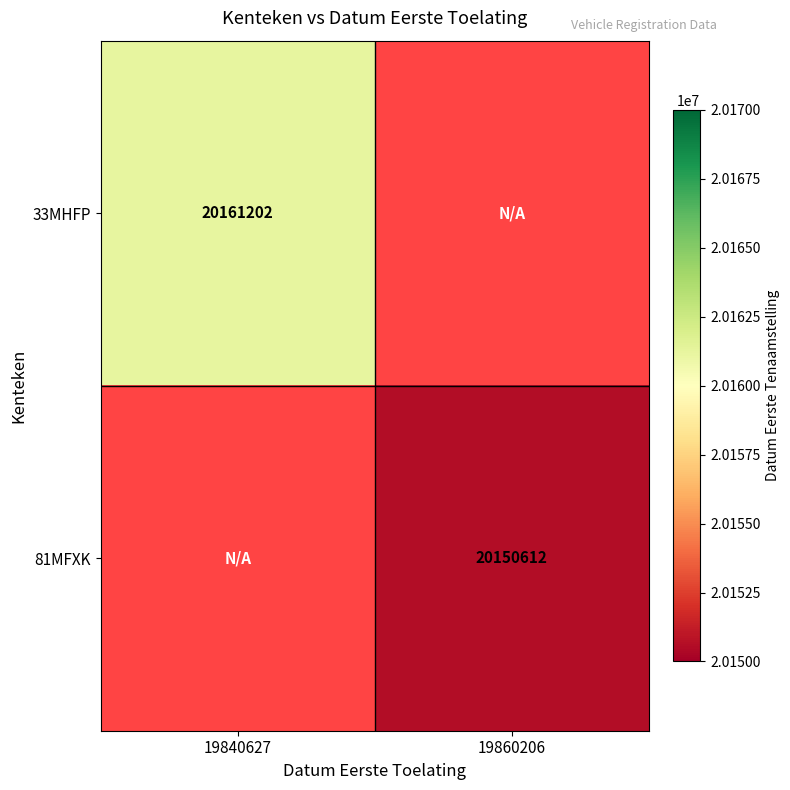

Between 19860206 and 19840627, which is larger?

19840627